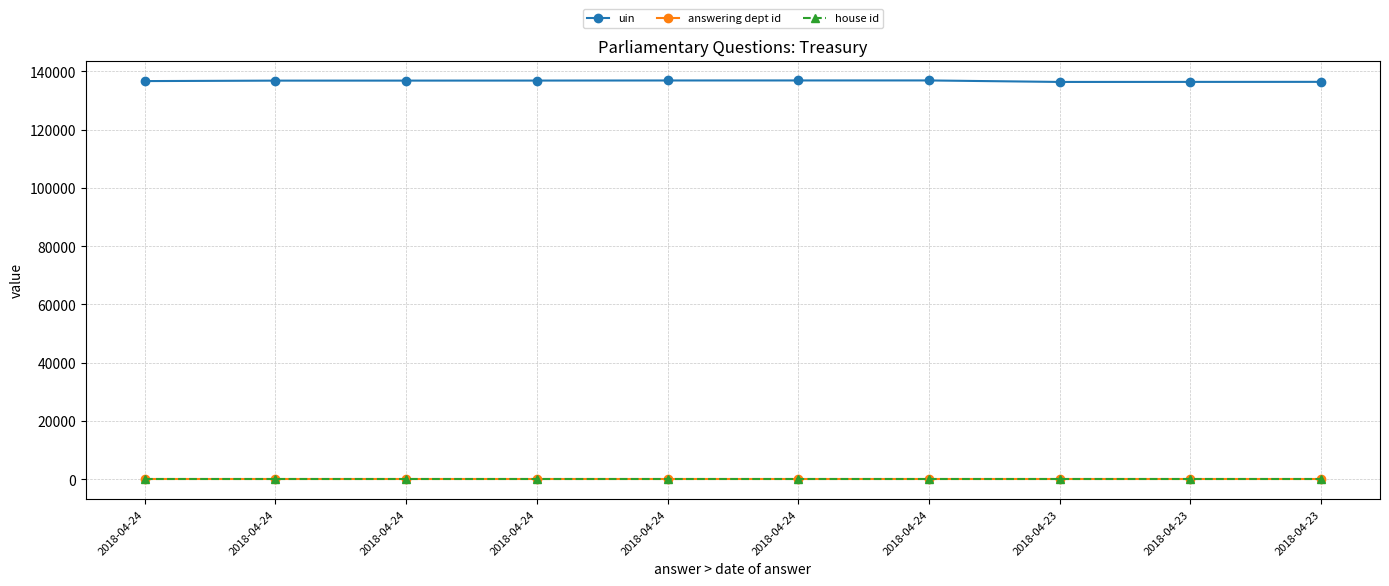

How many distinct data groups are displayed?

3